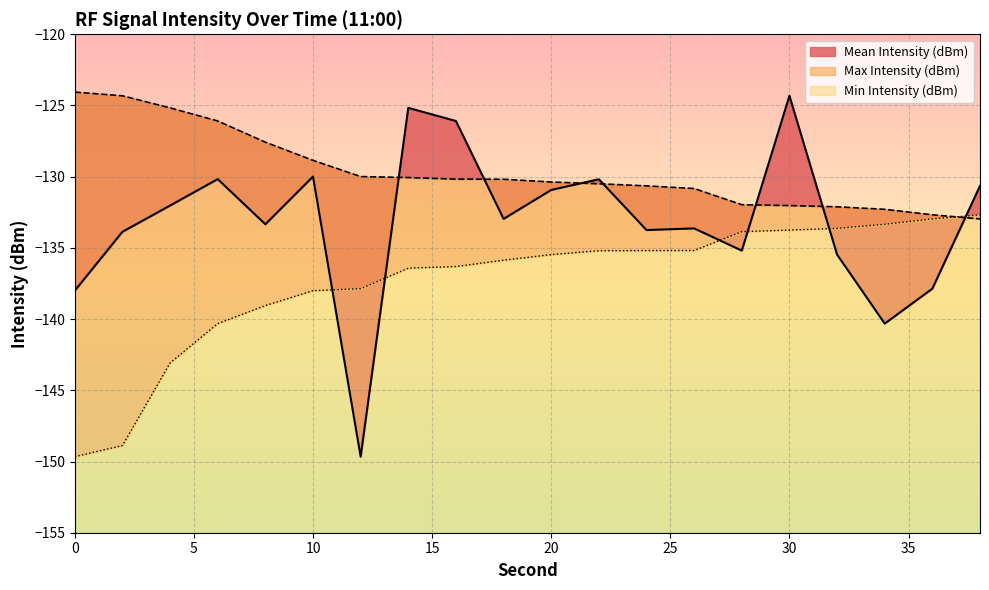

The Mean Intensity (dBm) series shows -133.3 at 8. True or false?

True